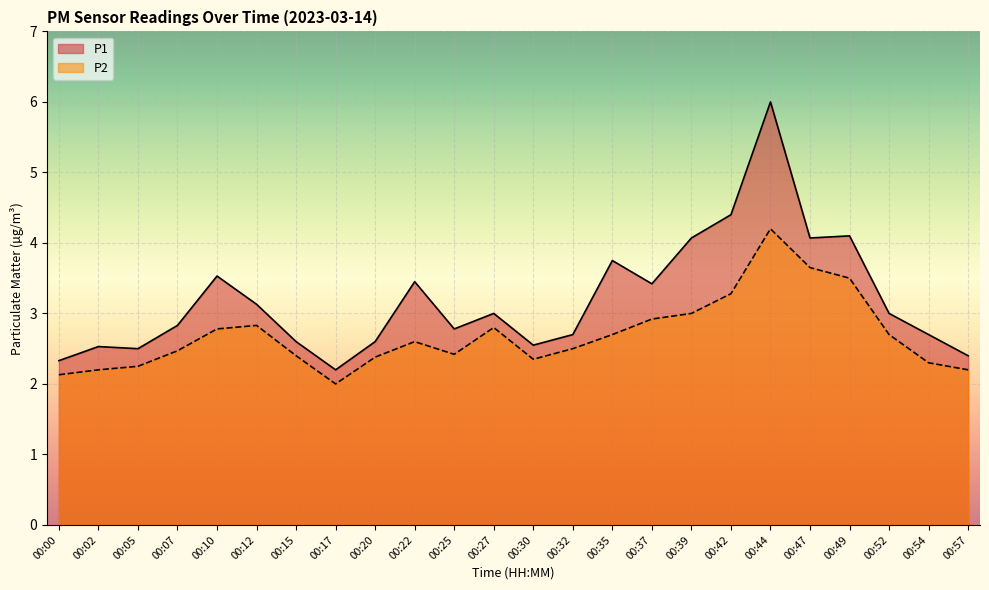

Where is the first local maximum for P1?

00:02